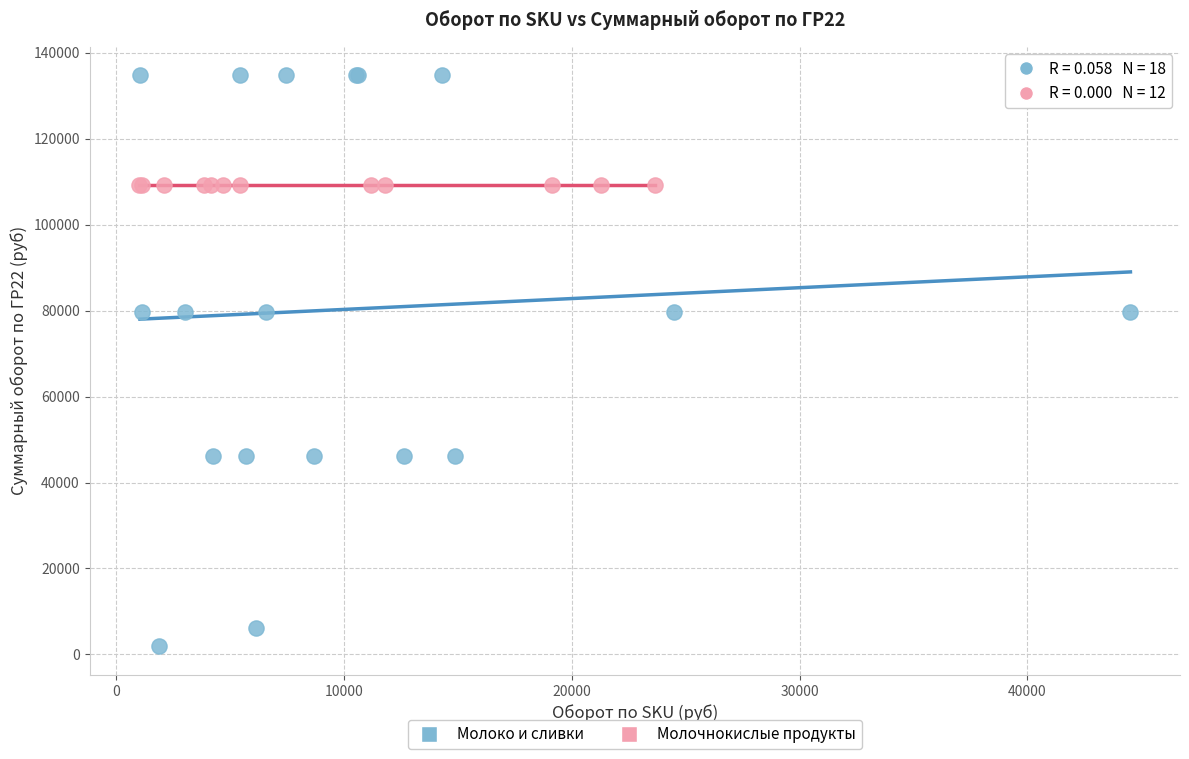

Which series contains the lowest Y value?

Молоко и сливки